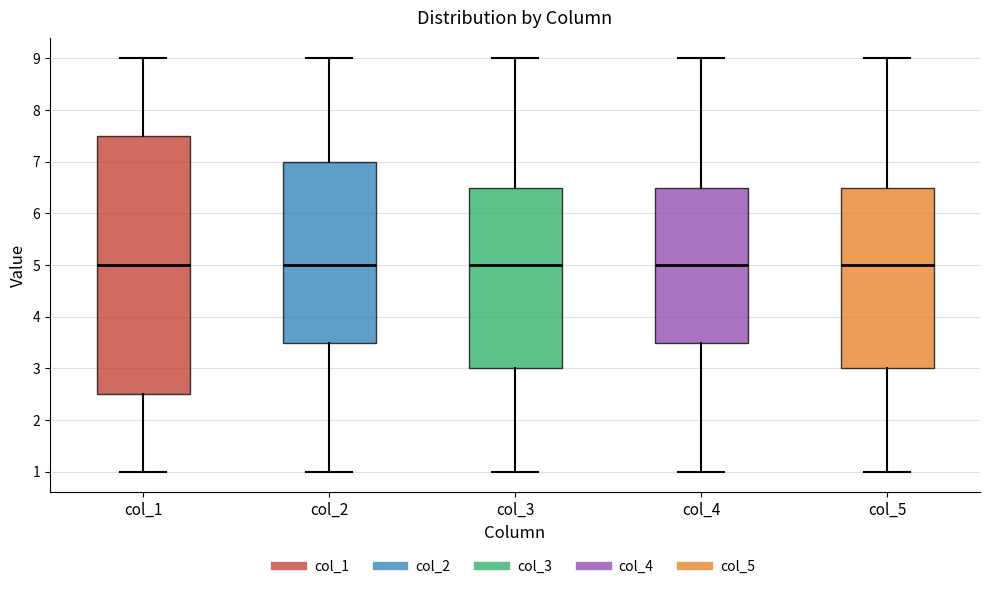

Which box is the tallest, from its lower edge to its upper edge?

col_1